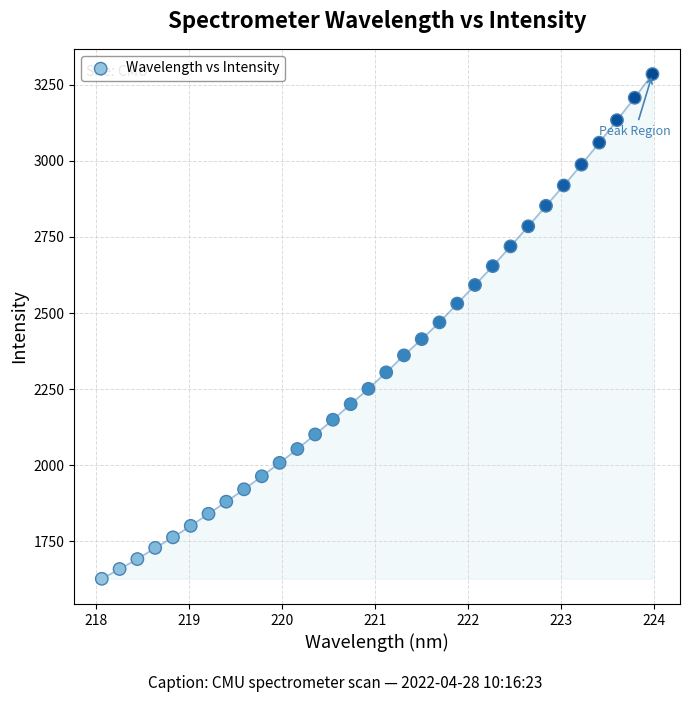

What is the range of X values (max minus min)?

5.9